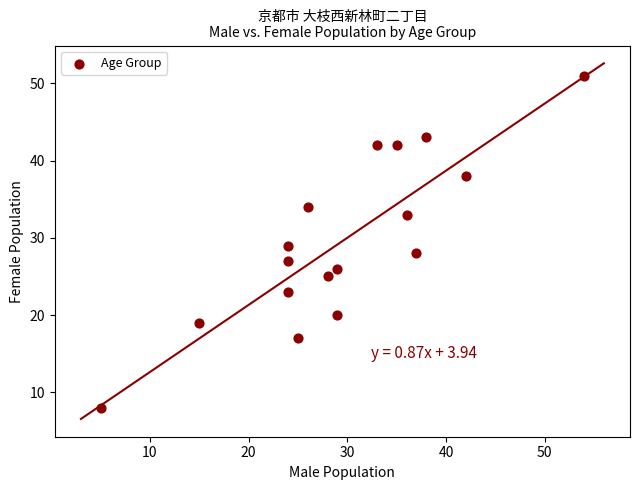

What is the range of X values (max minus min)?

49